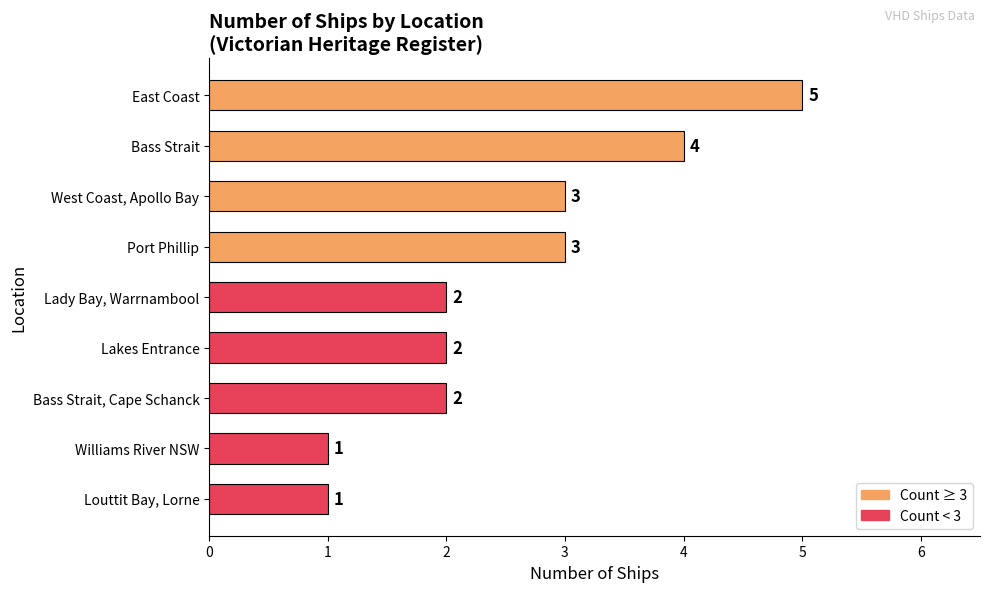

How many values are between 2 and 3?

5